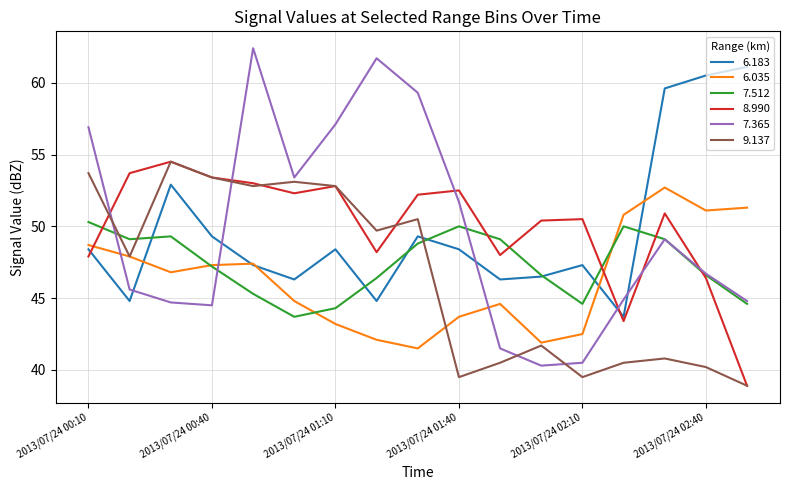

What is the maximum value for 6.035?

52.7